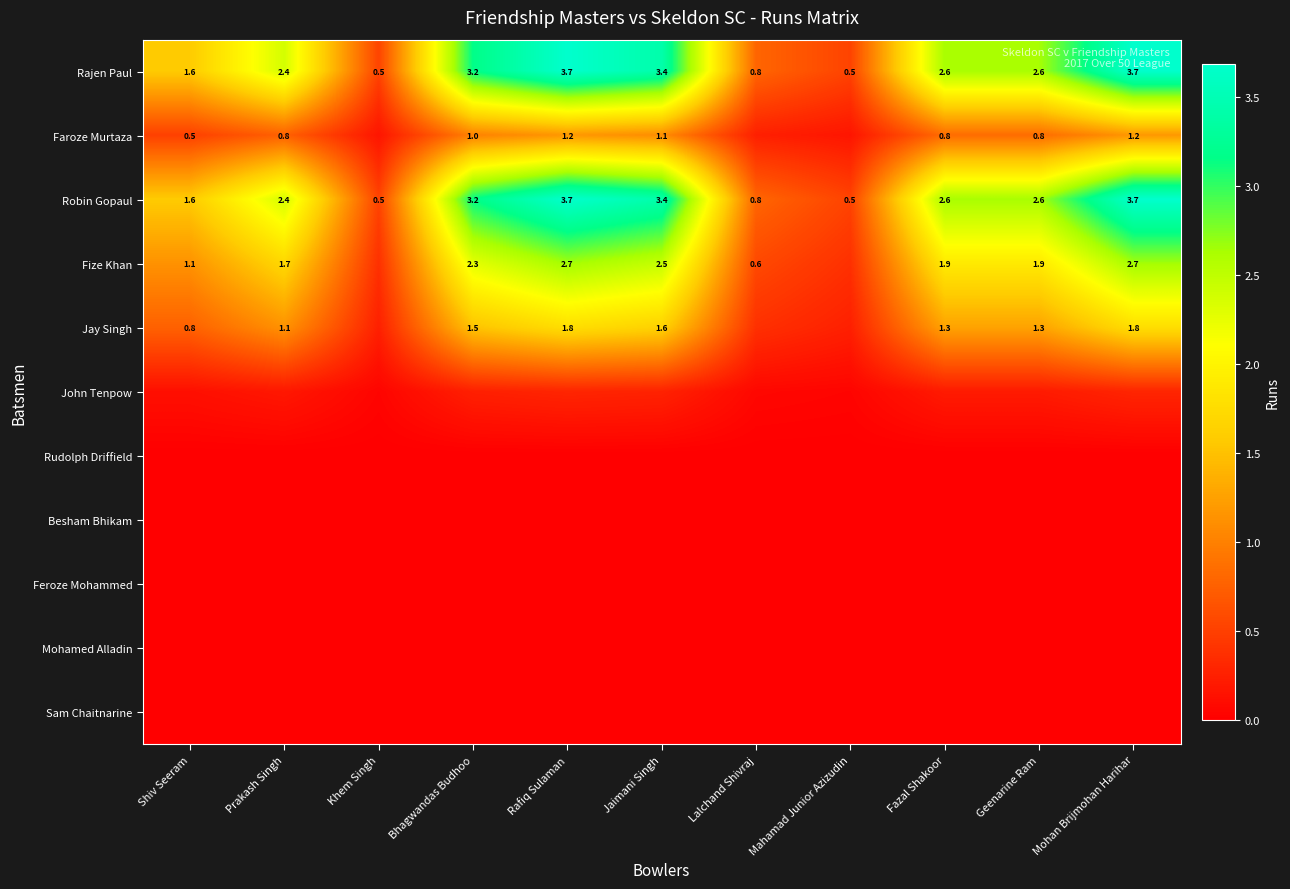

At which category is the sum across all series the highest?

Rafiq Sulaman